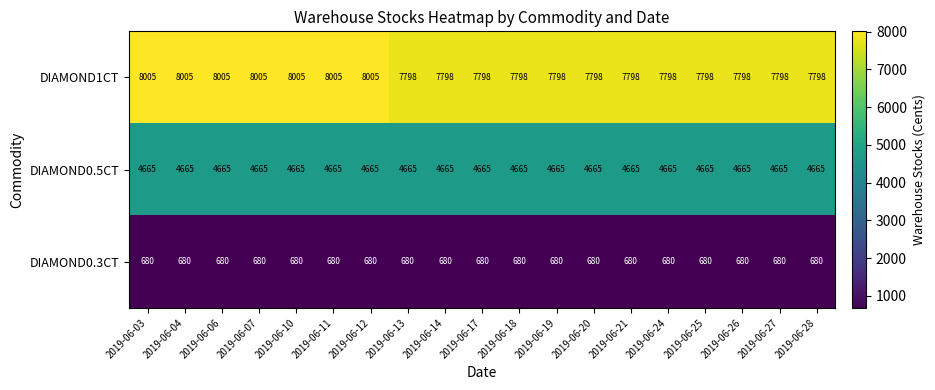

At which label is DIAMOND0.5CT closest to 4665?

2019-06-03